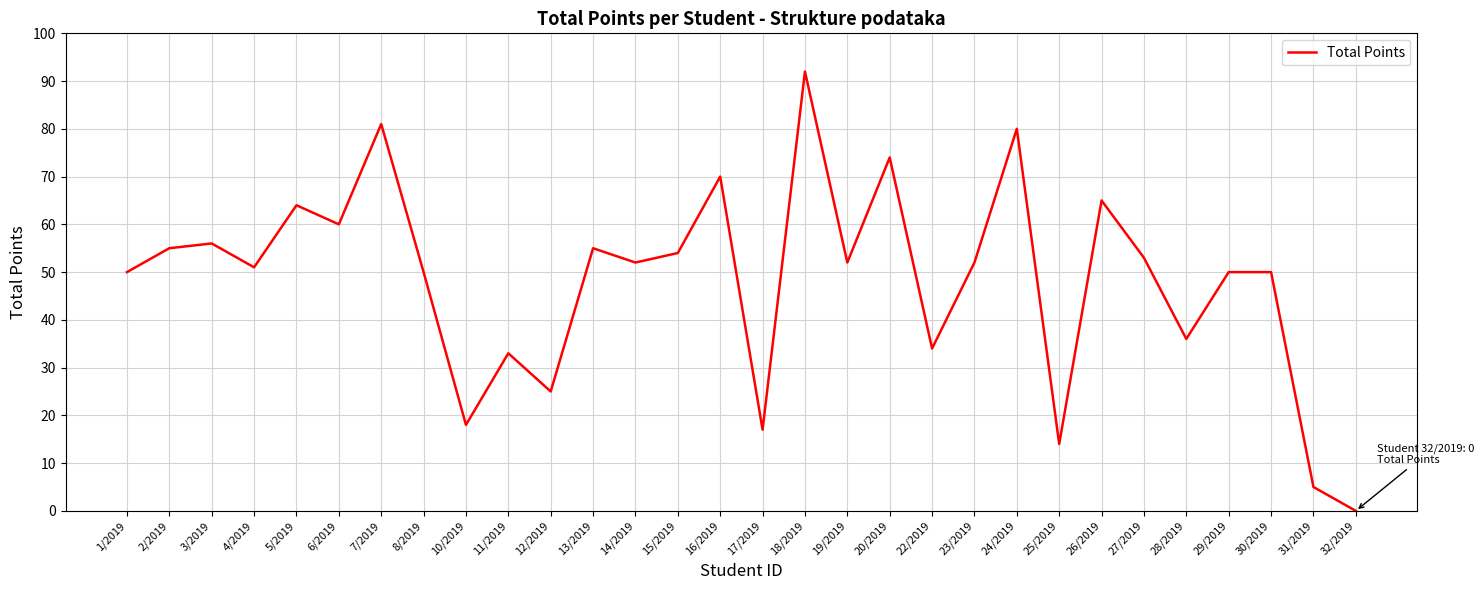

True or false: the data shows 9 at 25/2019.

False